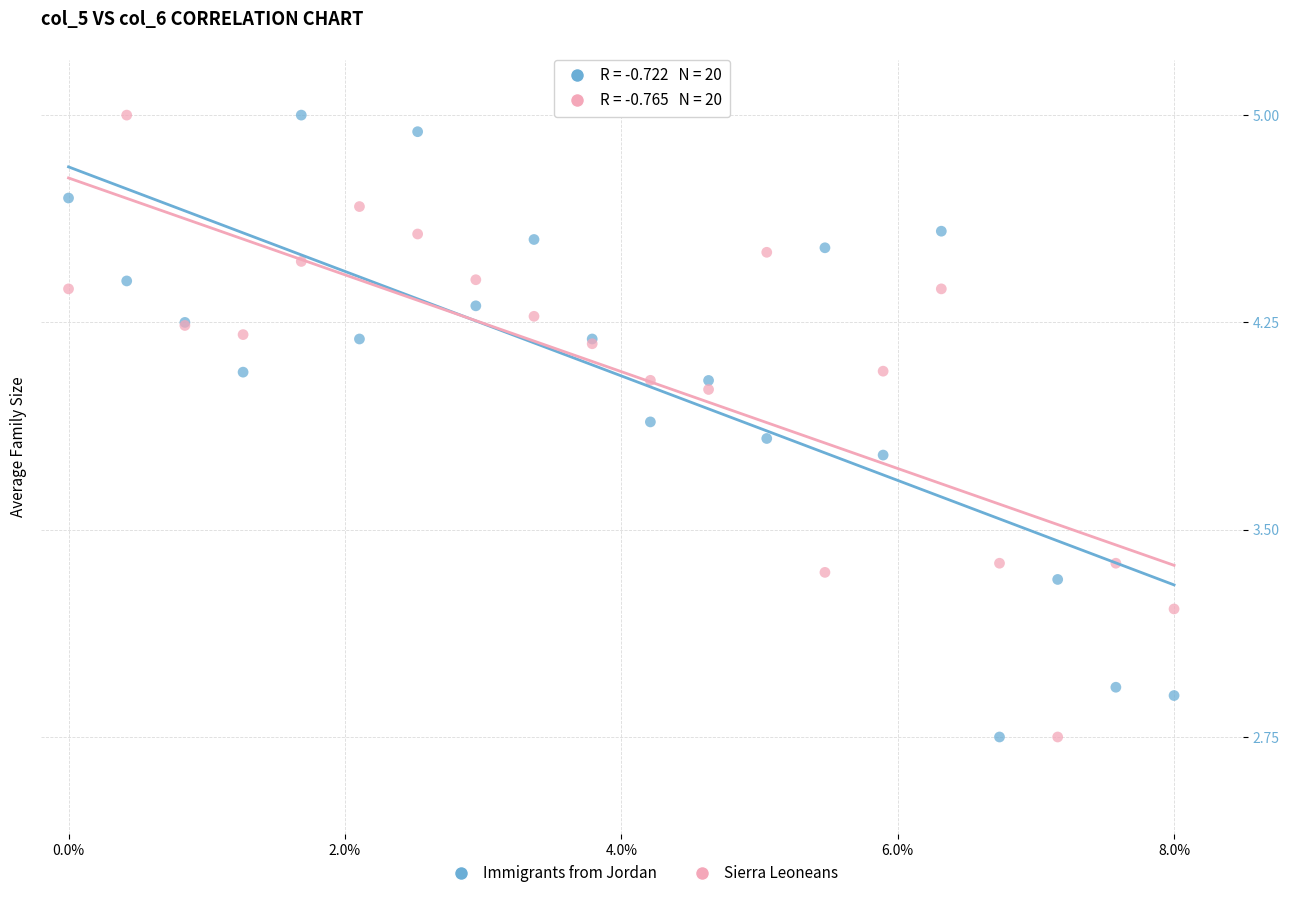

In the Sierra Leoneans series, what Y value is closest to 3?

3.2